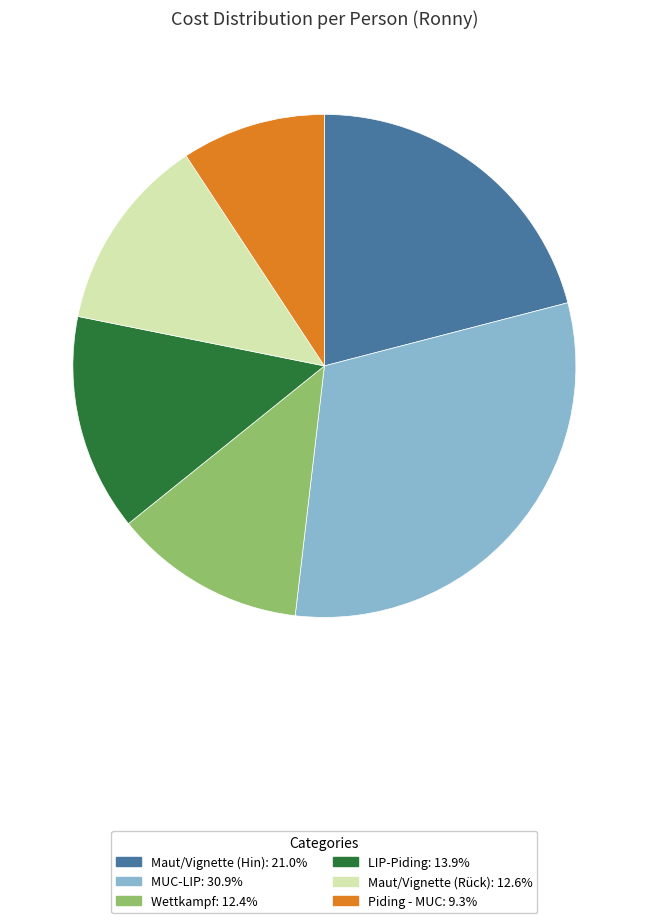

Combined, do Maut/Vignette (Rück) and Wettkampf account for over 50%?

No